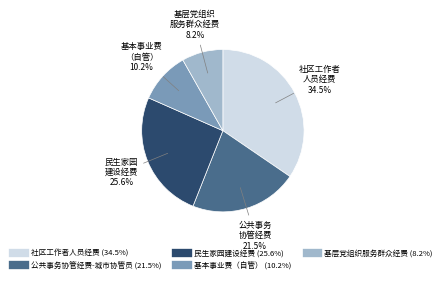

Approximately how many times larger is the value at 民生家园建设经费 compared to 公共事务协管经费-城市协管员?

1.2